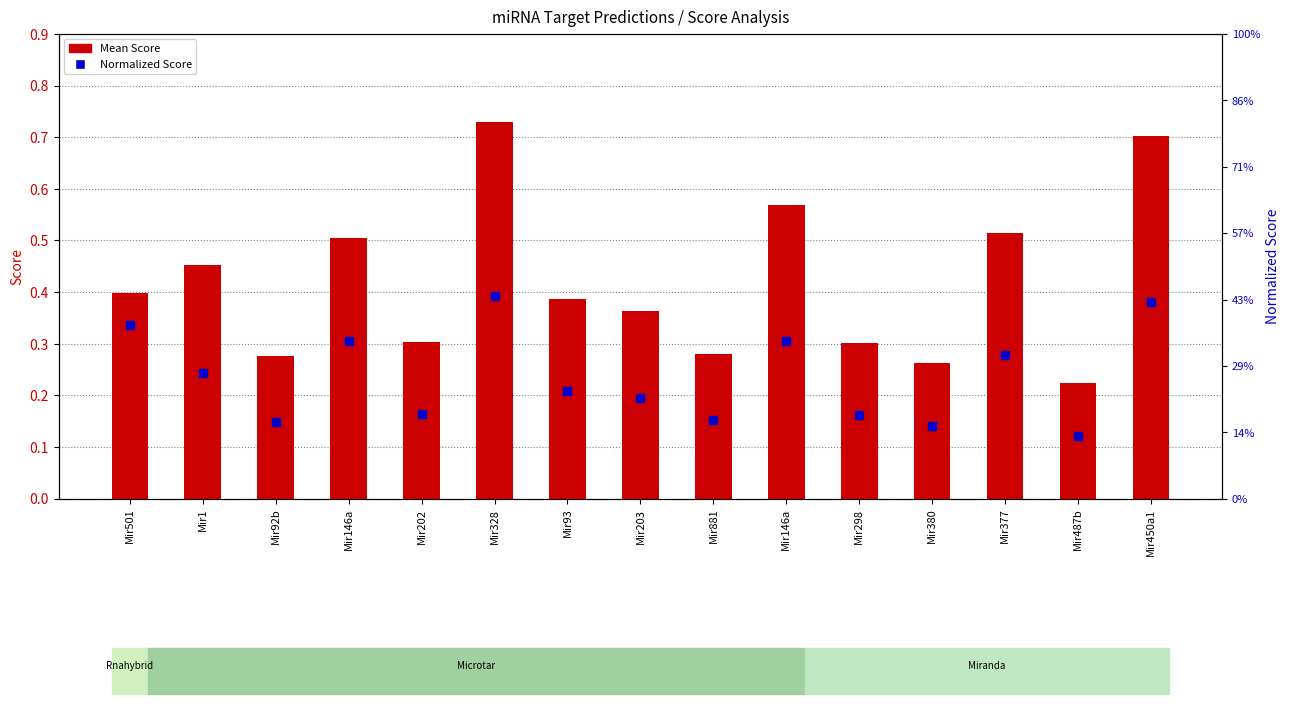

At how many categories does at least one series exceed 0?

15